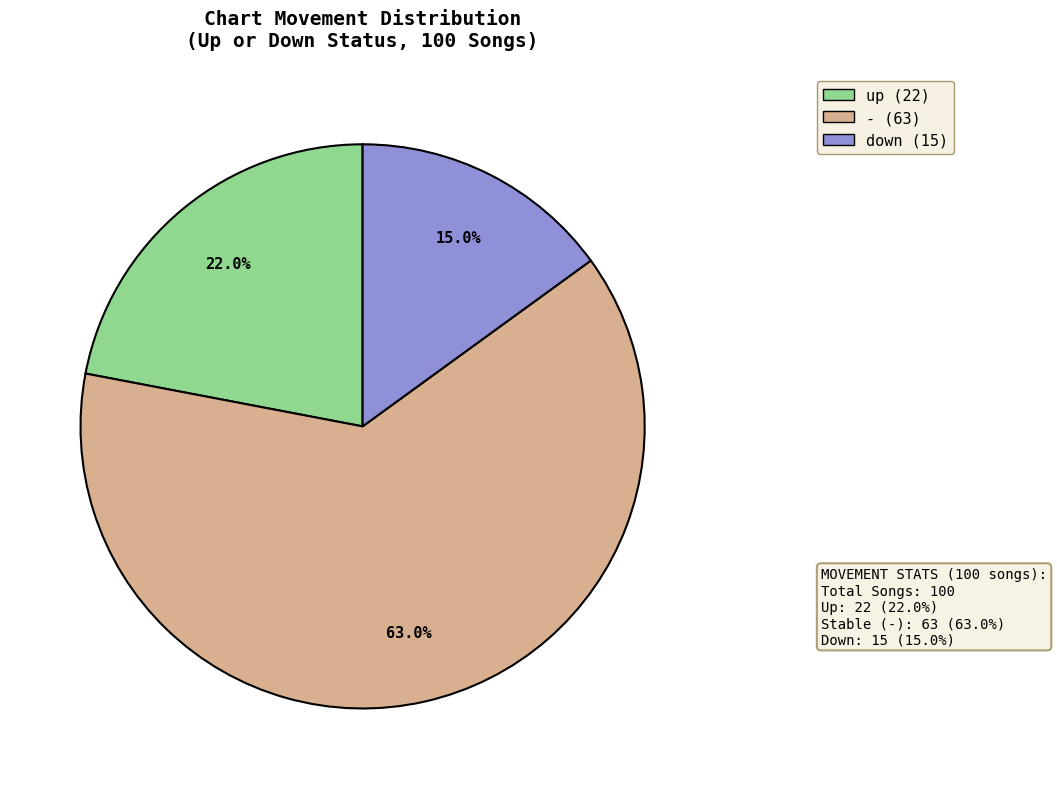

Count the number of slices in the pie.

3